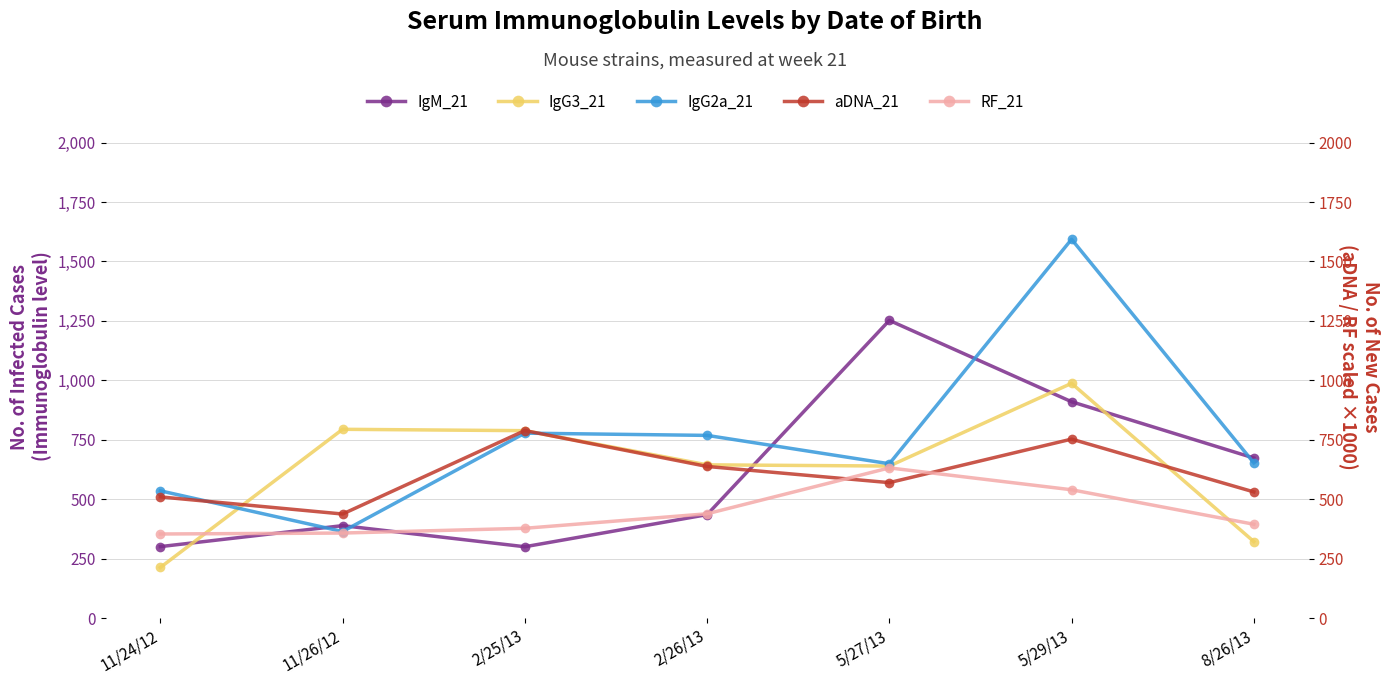

What is the minimum value shown in the chart?

213.3